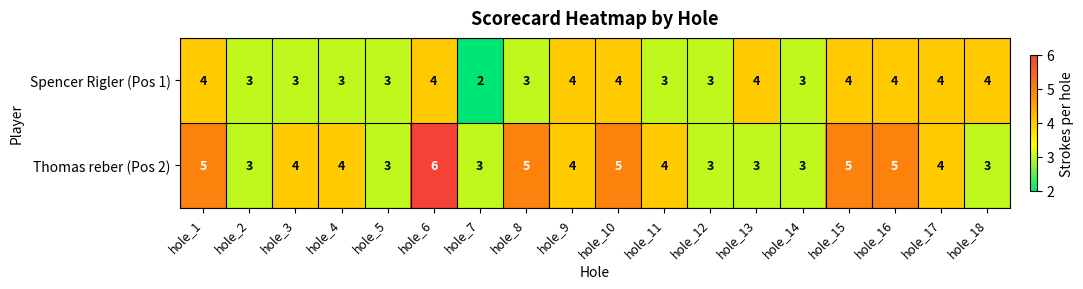

Read the Spencer Rigler (Pos 1) value at hole_6.

4